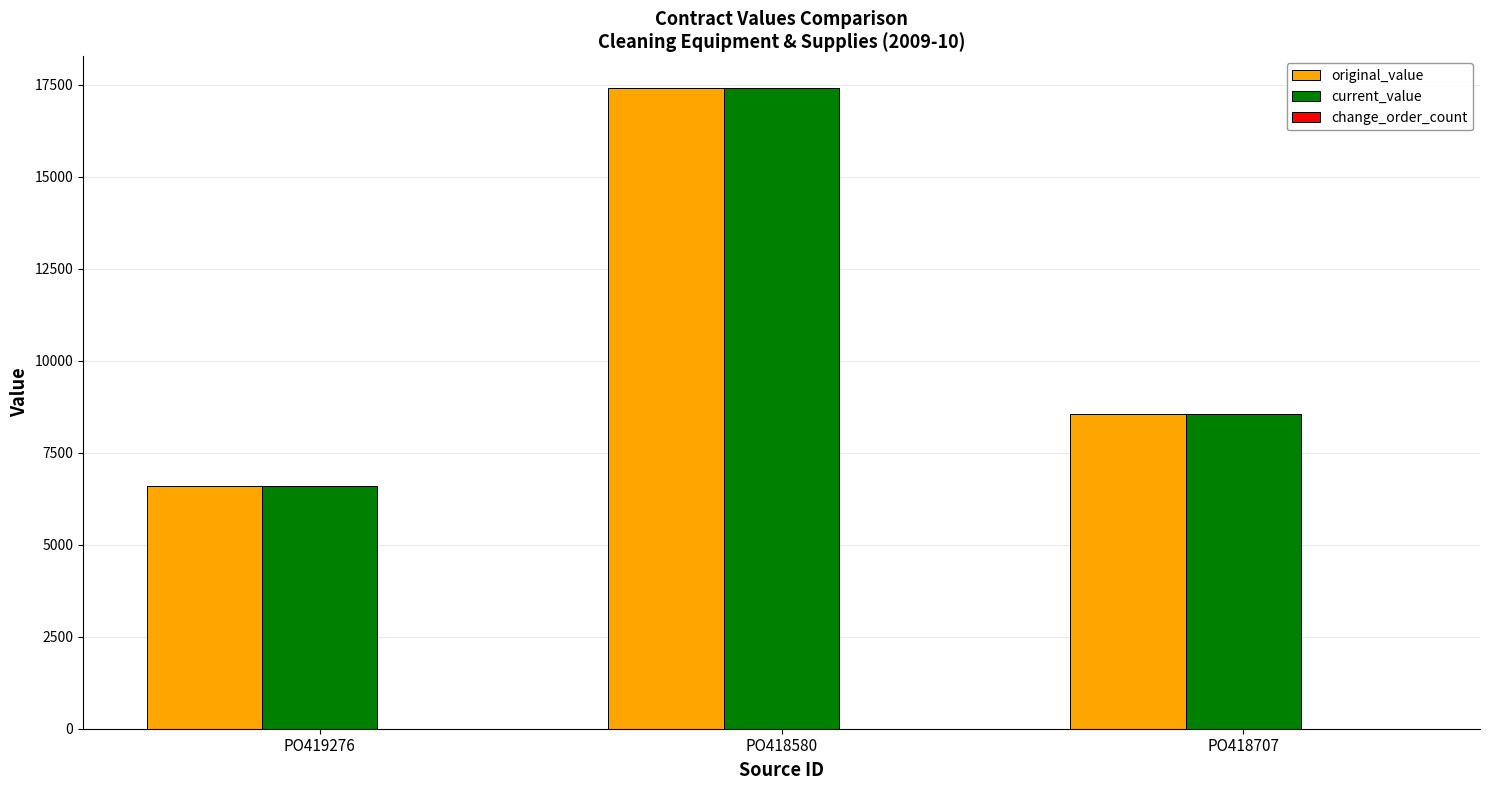

At which category is the sum across all series the highest?

PO418580